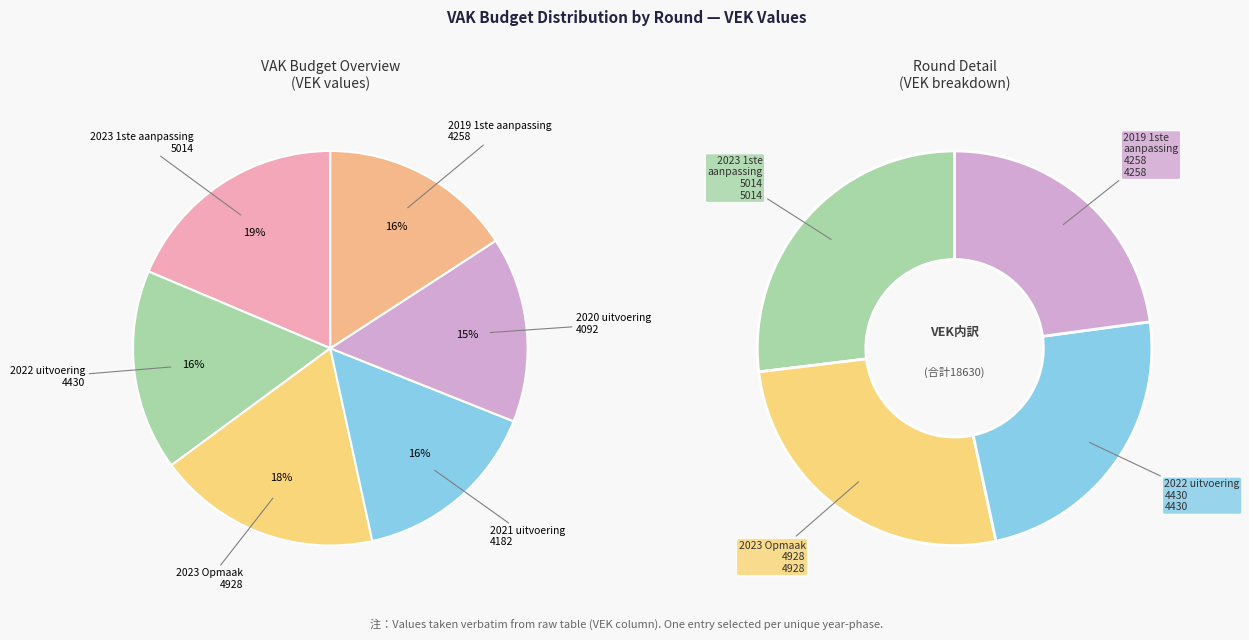

Does 2021 uitvoering represent more than half of the total?

No